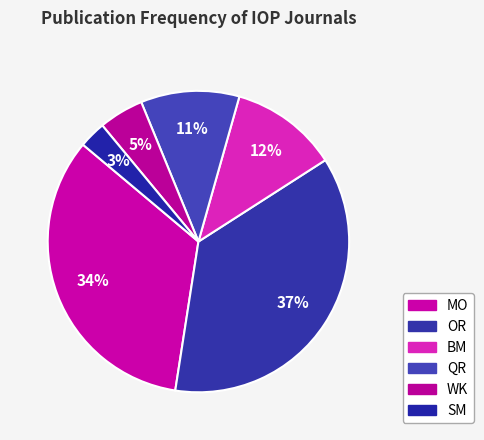

What is the smallest slice in the pie chart?

SM